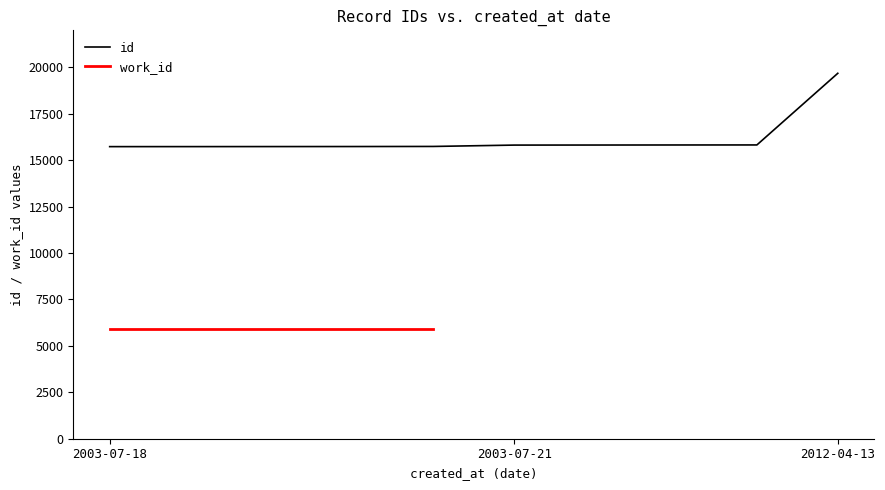

List the labels in order of value, largest first.

2012-04-13, 2003-07-21, 2003-07-21, 2003-07-21, 2003-07-21, 2003-07-18, 2003-07-18, 2003-07-18, 2003-07-18, 2003-07-18